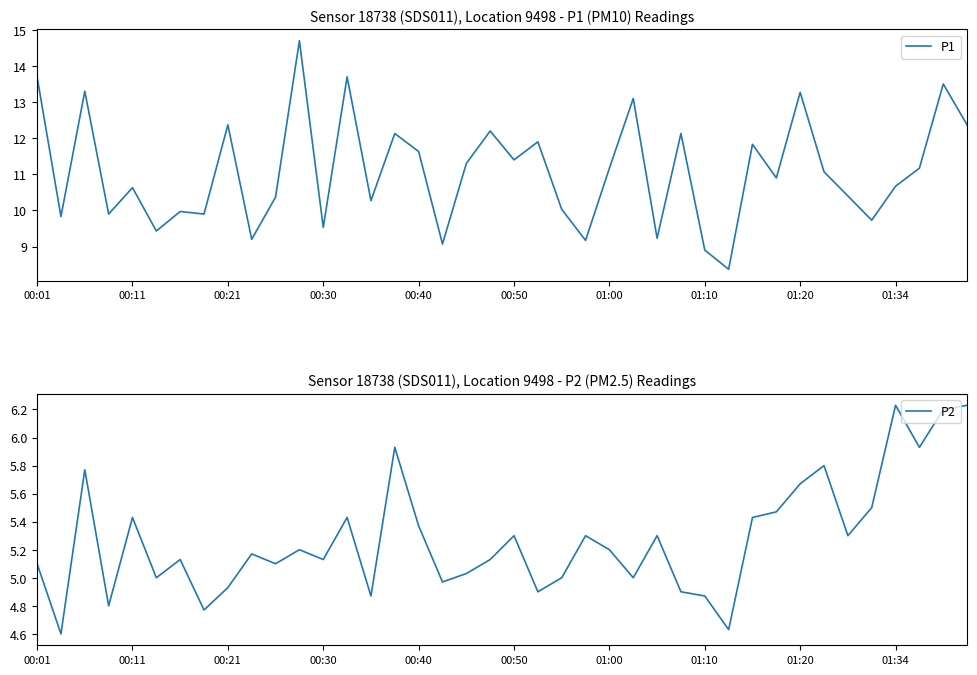

What is the value of the P1 point at the 26th from the left?

13.1